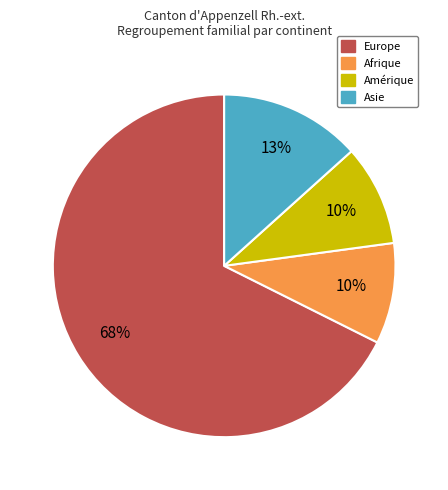

To the nearest percent, what is the average slice percentage?

25%